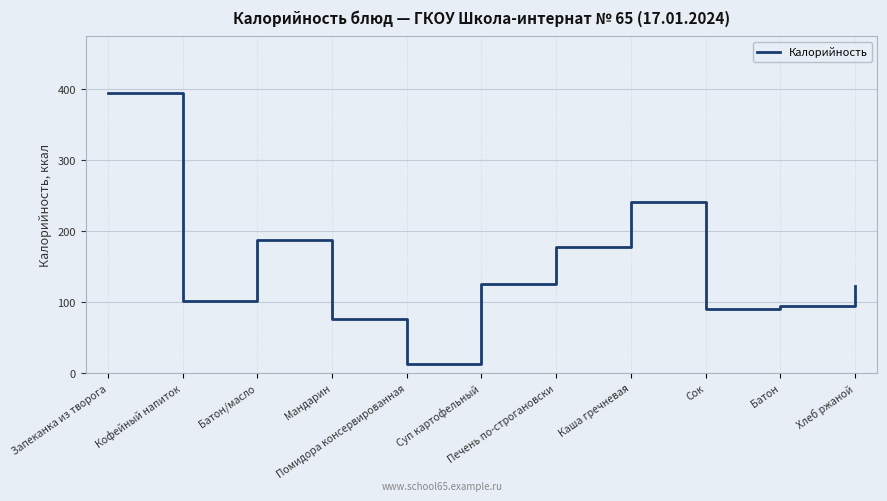

What position from the left is Суп картофельный?

6